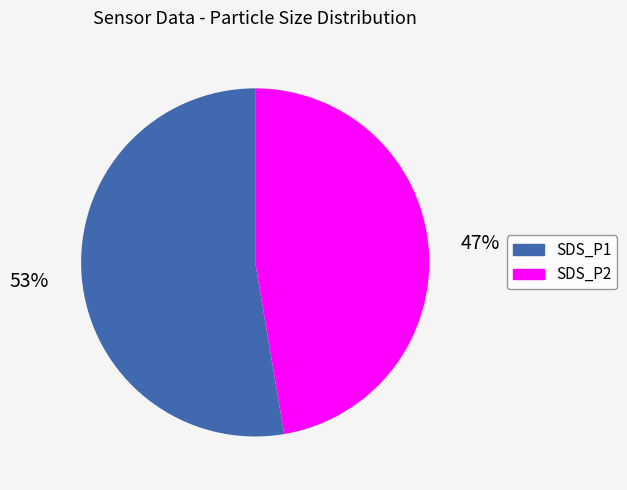

What is the ratio of the value at SDS_P1 to the value at SDS_P2?

1.1